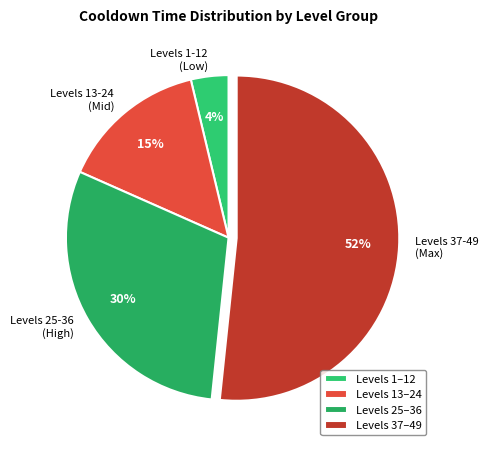

To the nearest percent, what percentage of the pie is Levels 1-12 (Low)?

4%